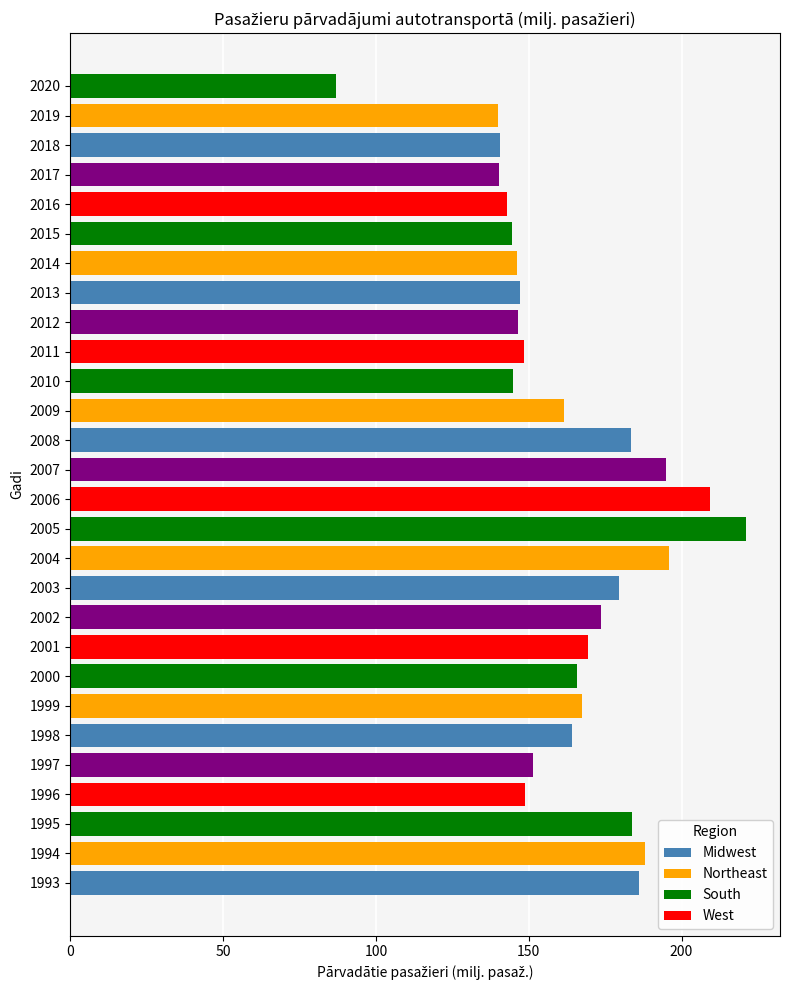

True or false: the data shows 112.2 at 2007.

False